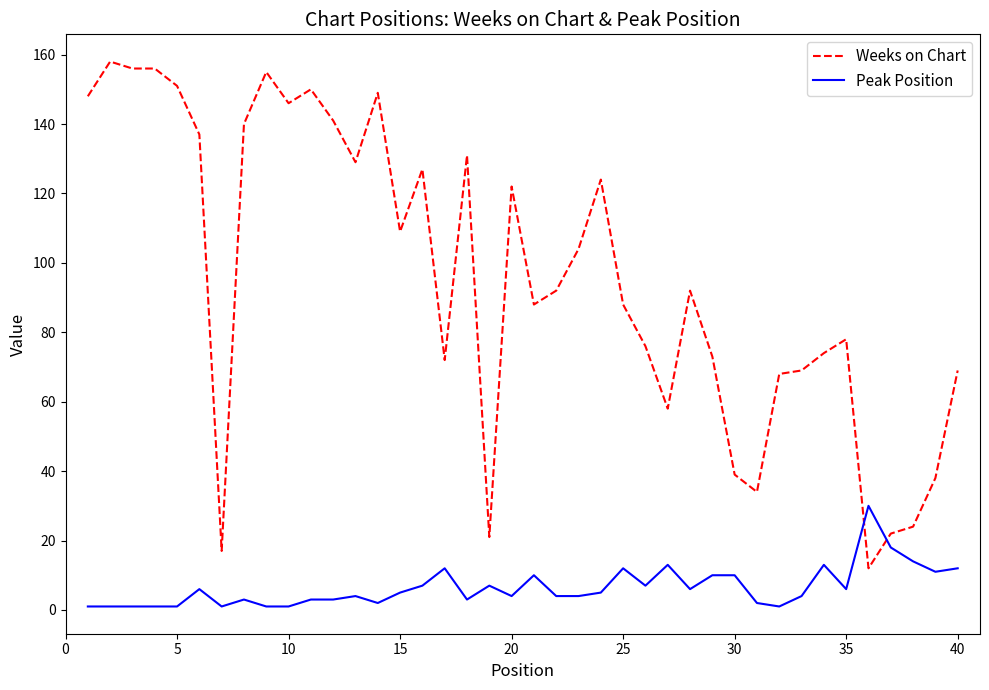

What is the greatest value displayed?

158